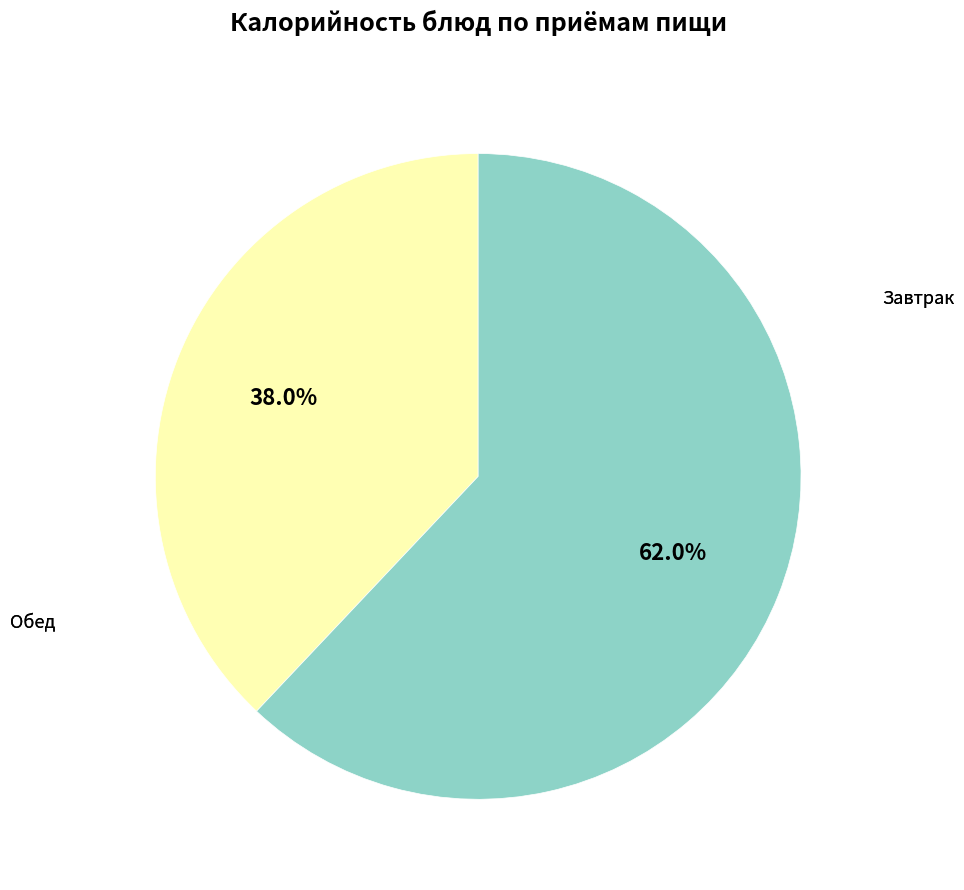

Count the number of slices in the pie.

2